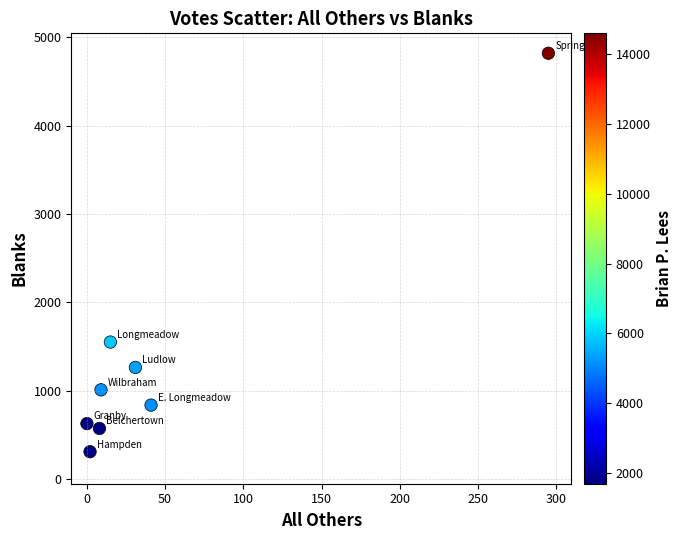

What Y value in the scatter plot is closest to 2565?

1552